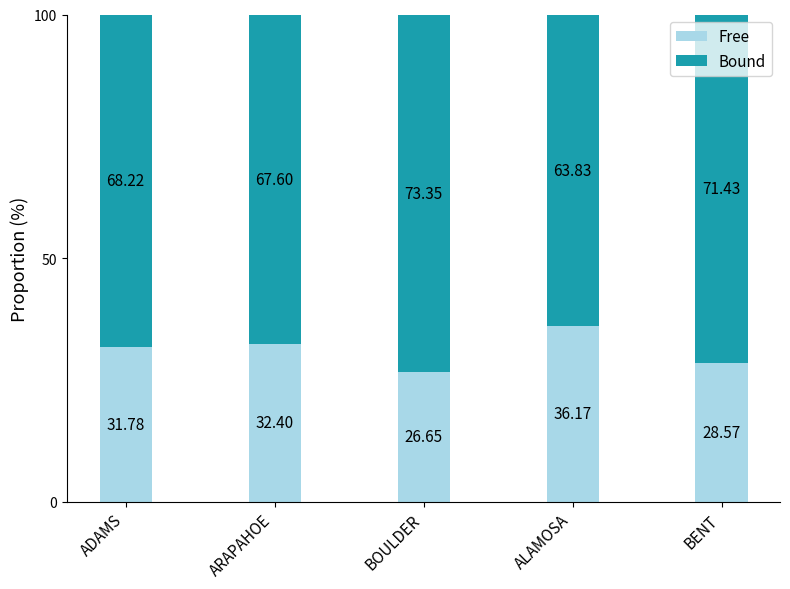

Where is Free nearest to the value 31?

ADAMS